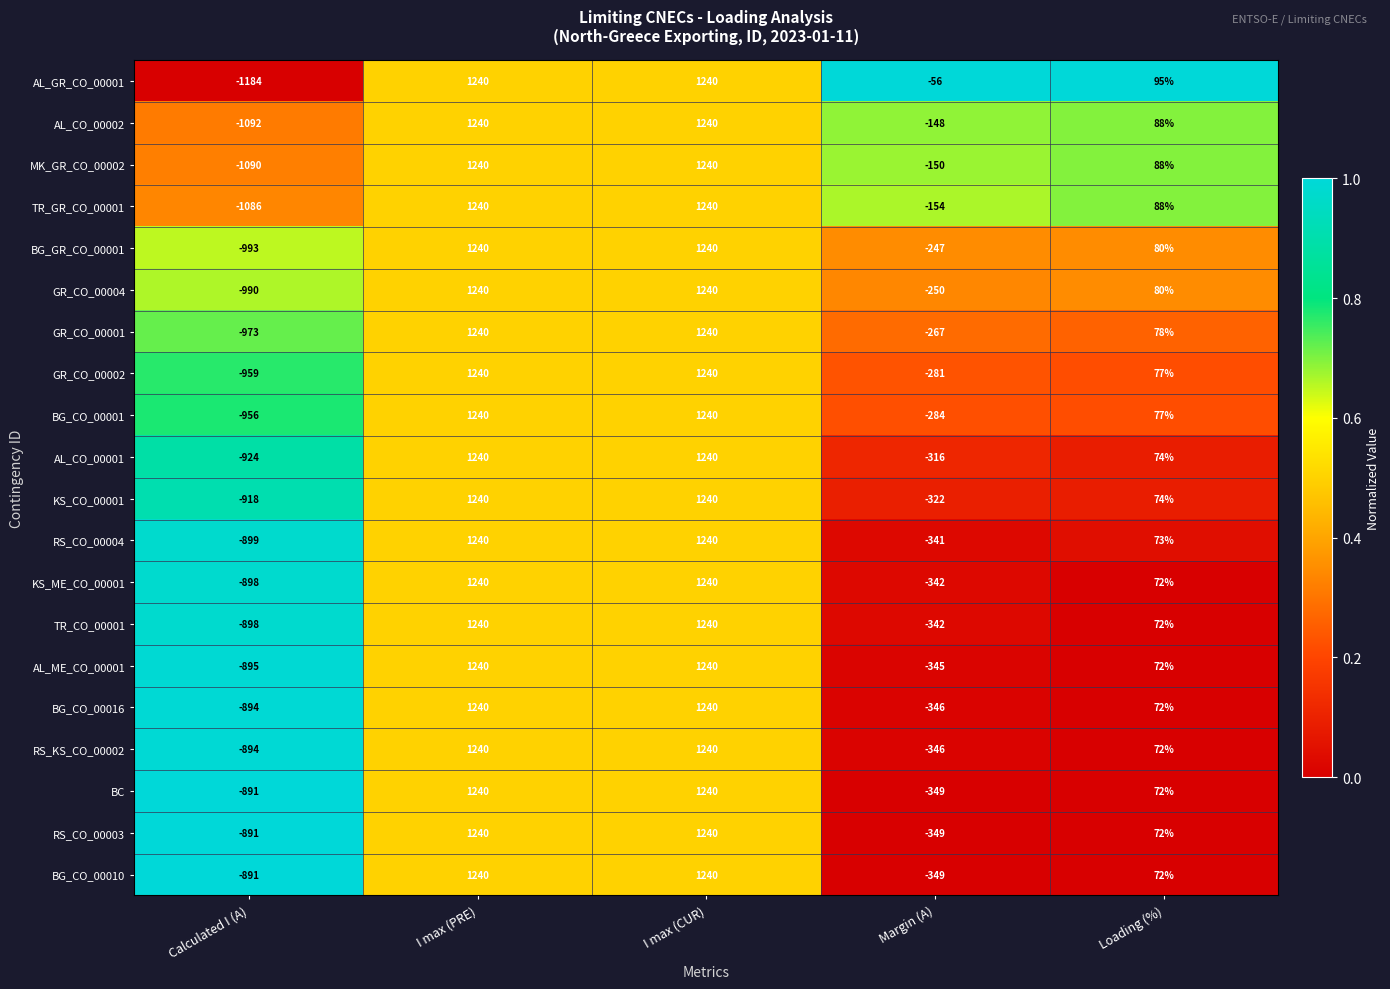

Which series has the largest range (max minus min)?

AL_GR_CO_00001